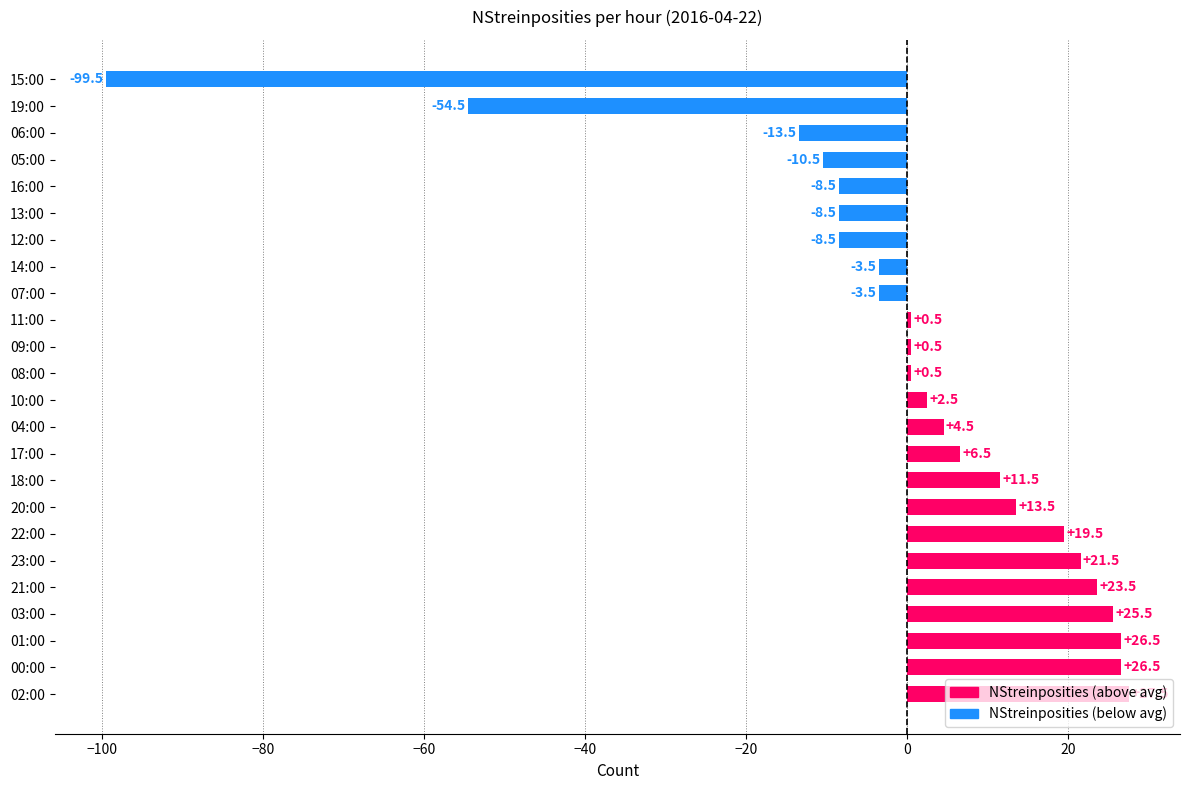

Which has a higher value, 23:00 or 12:00?

23:00